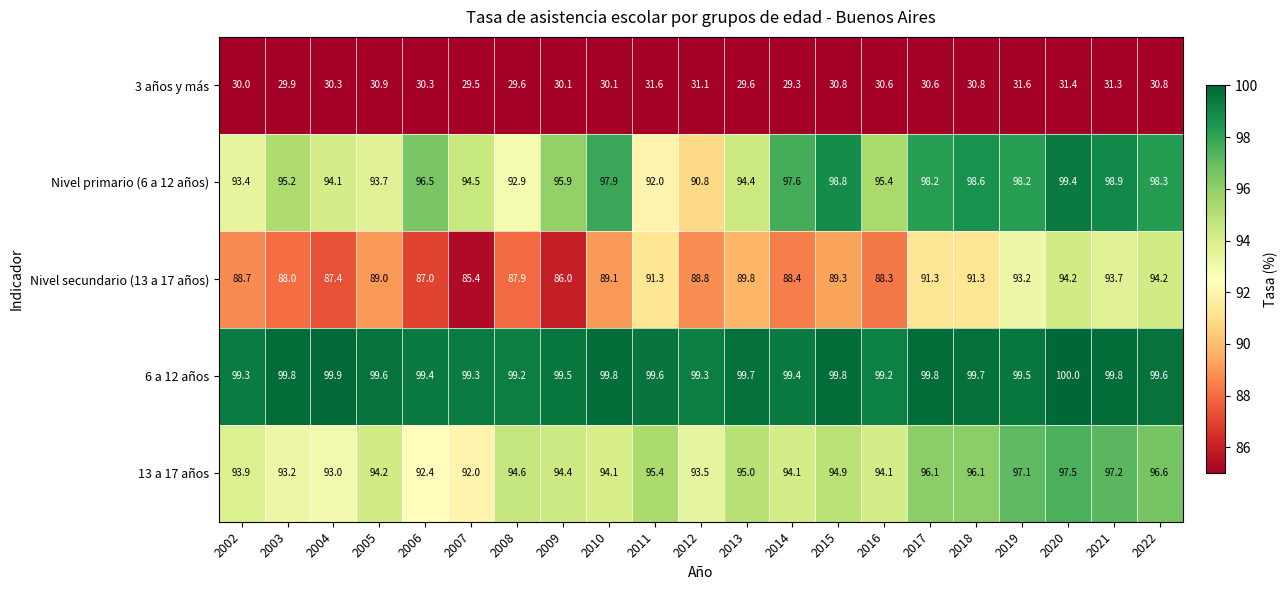

What is the difference between the second highest and minimum values in the Nivel primario (6 a 12 años) series?

8.1